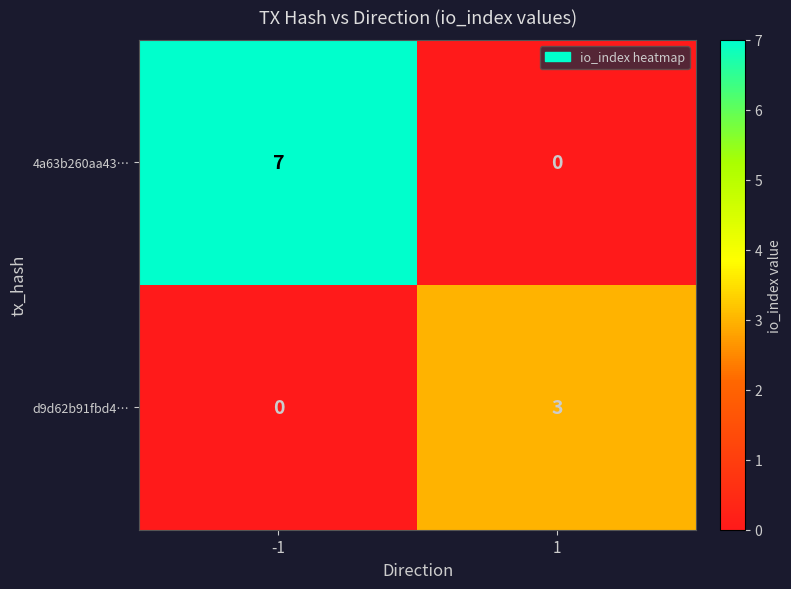

What is the maximum value for 4a63b260aa43…?

7